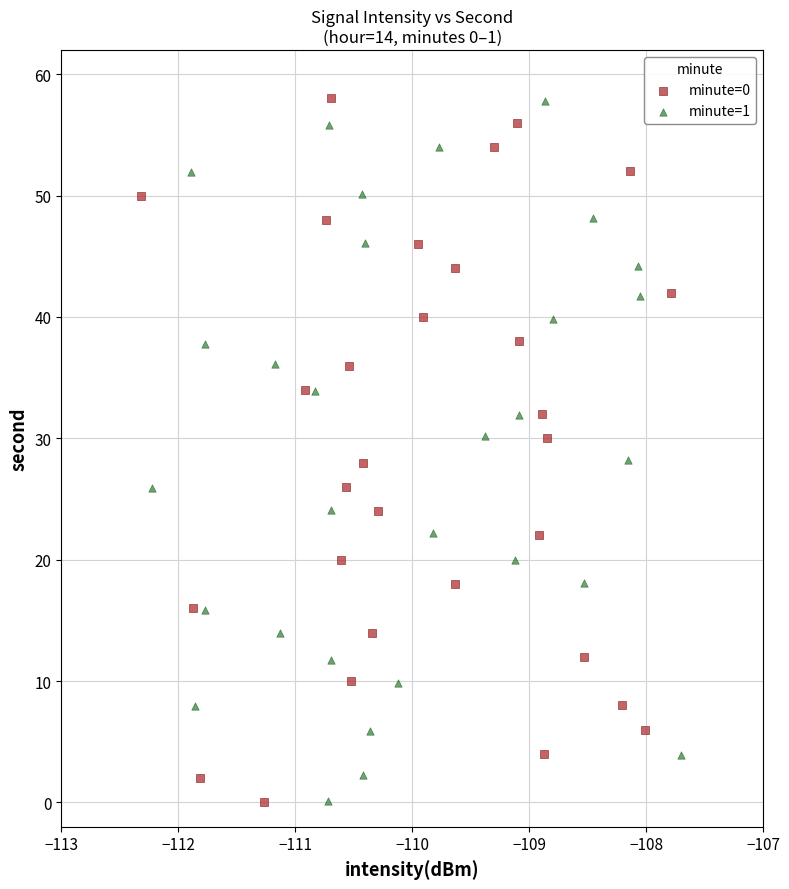

Which series has the largest Y range (max minus min)?

minute=0